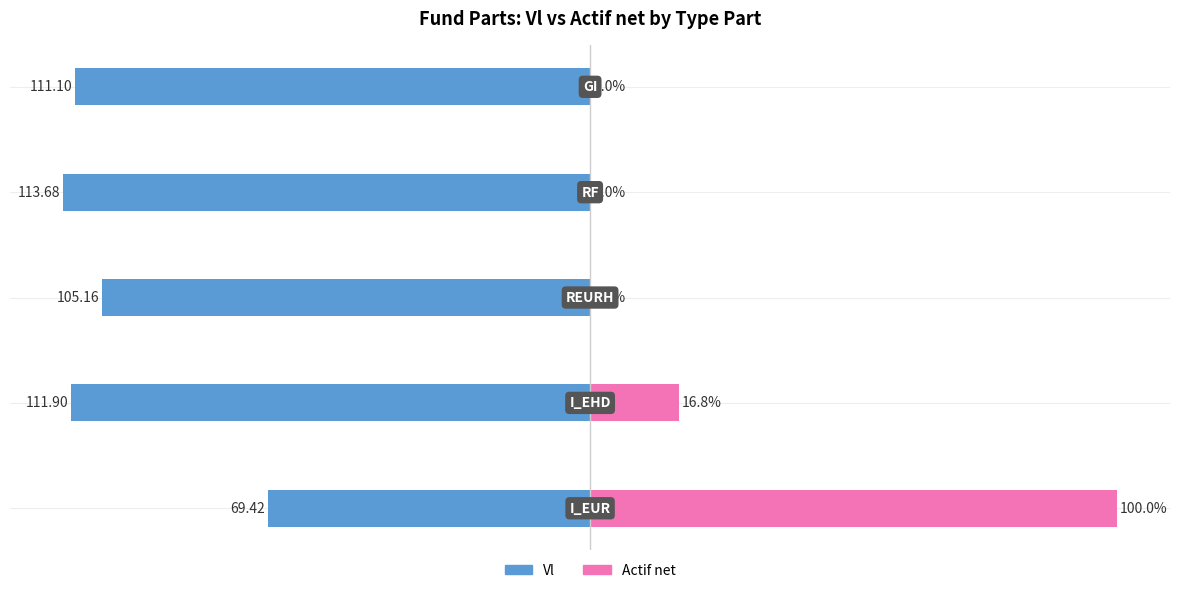

What is the sum of all Actif net values?

116.9